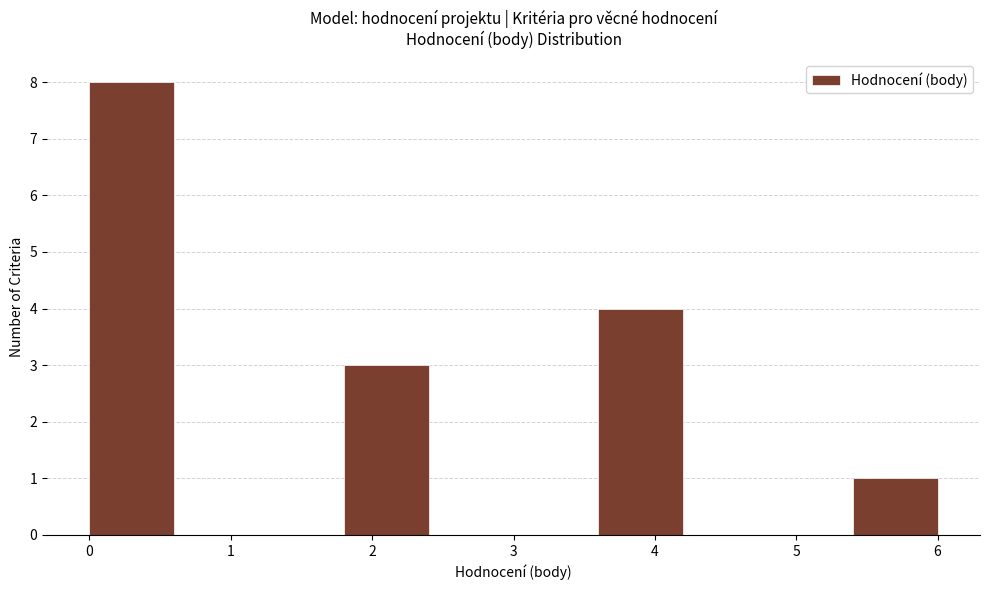

How tall is the bar that spans 0.0 to 0.6 on the x-axis? The values are not printed on the chart, so give them approximately, as read against the axis.

8